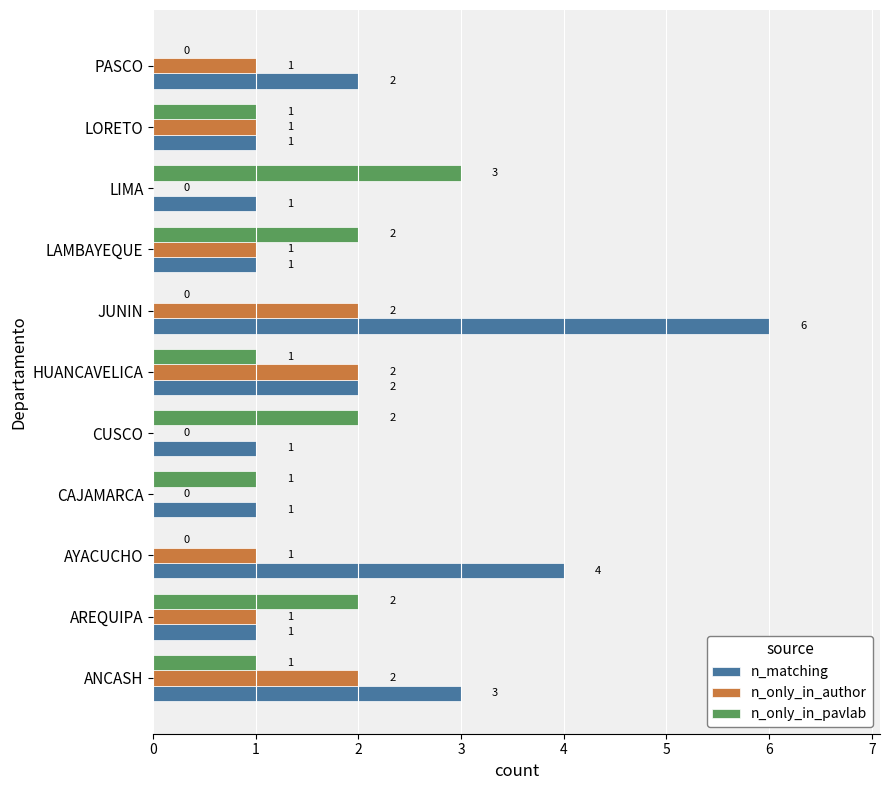

Between AYACUCHO and CAJAMARCA, which series saw the biggest shift?

n_matching